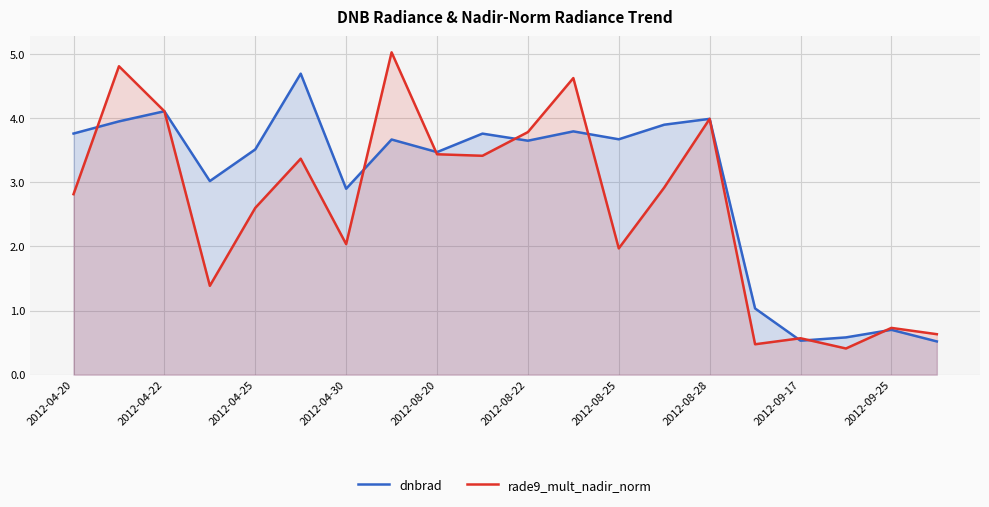

What is the average value of the dnbrad series?

3.0